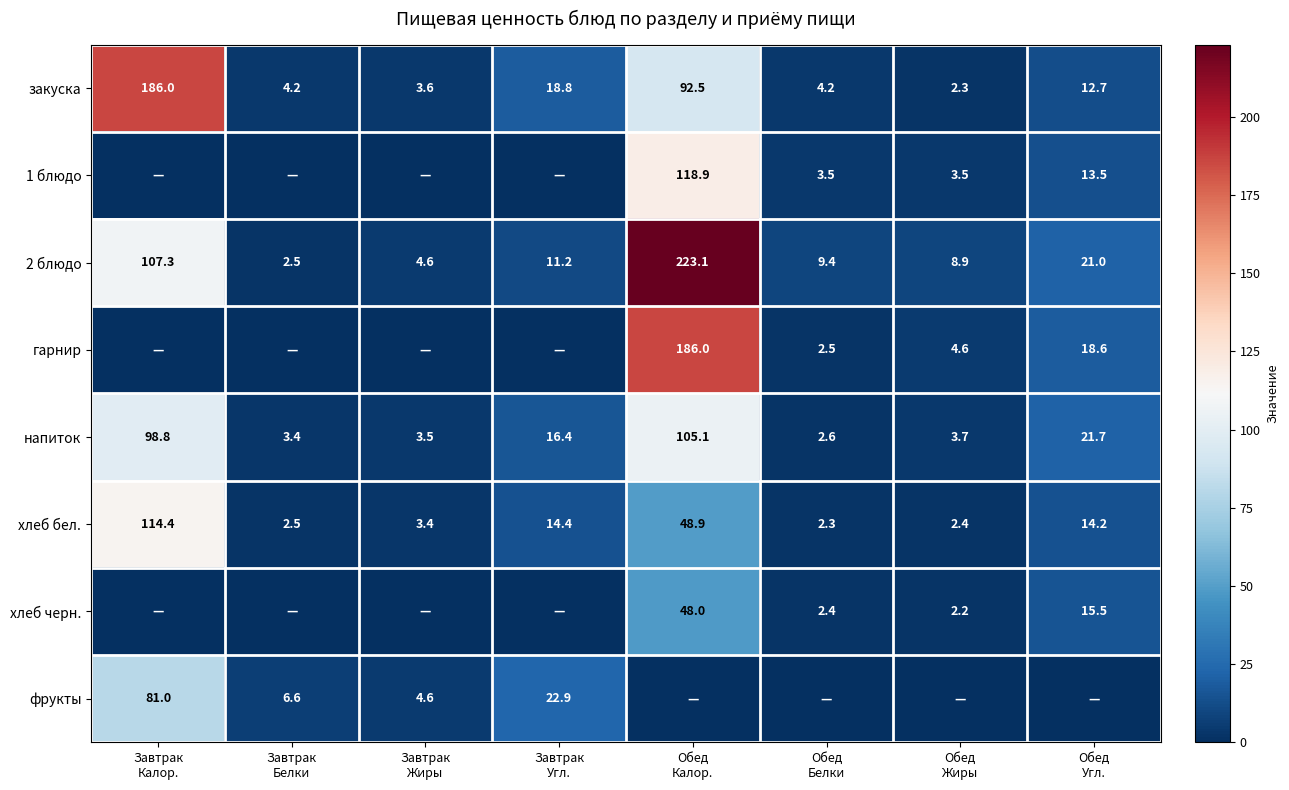

What is the difference between the second highest and minimum values in the 2 блюдо series?

104.8